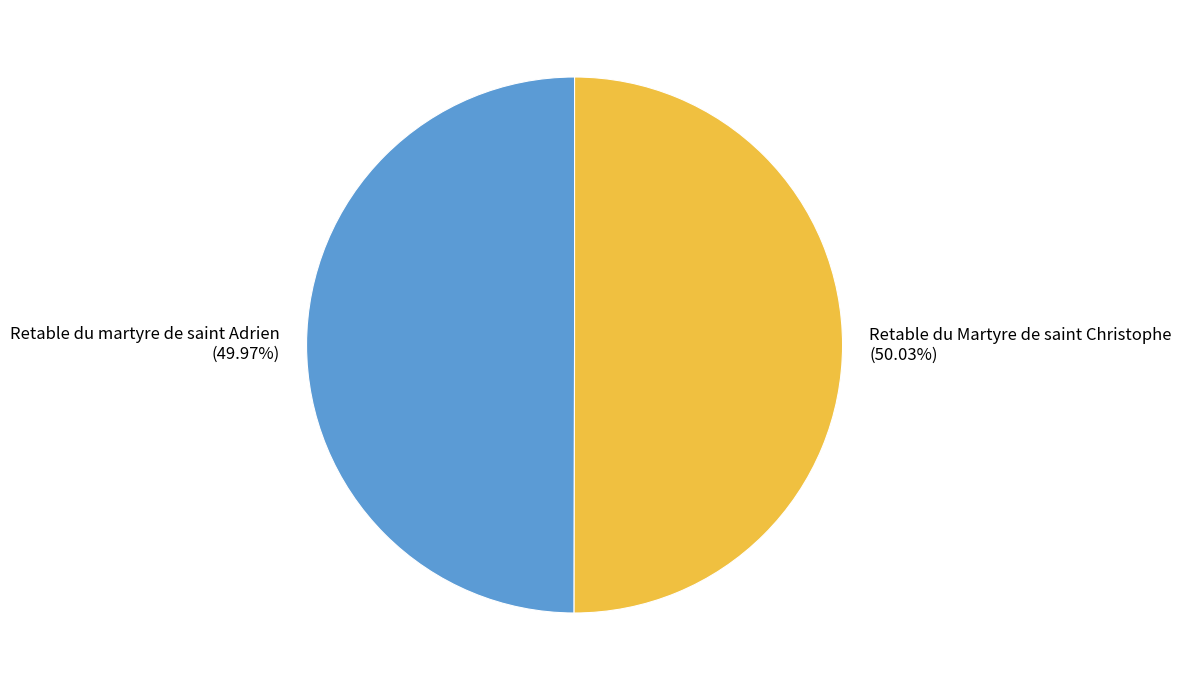

Count the number of slices in the pie.

2